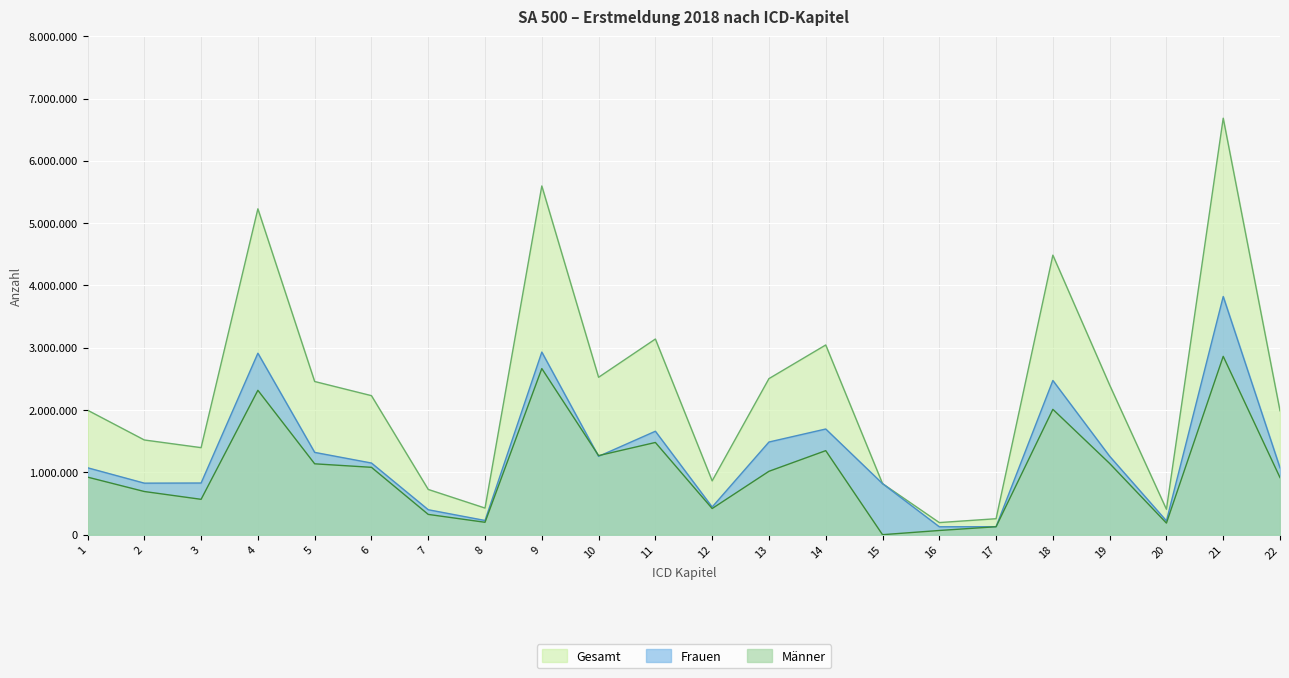

True or false: Frauen has more than 0 interior local peaks.

True